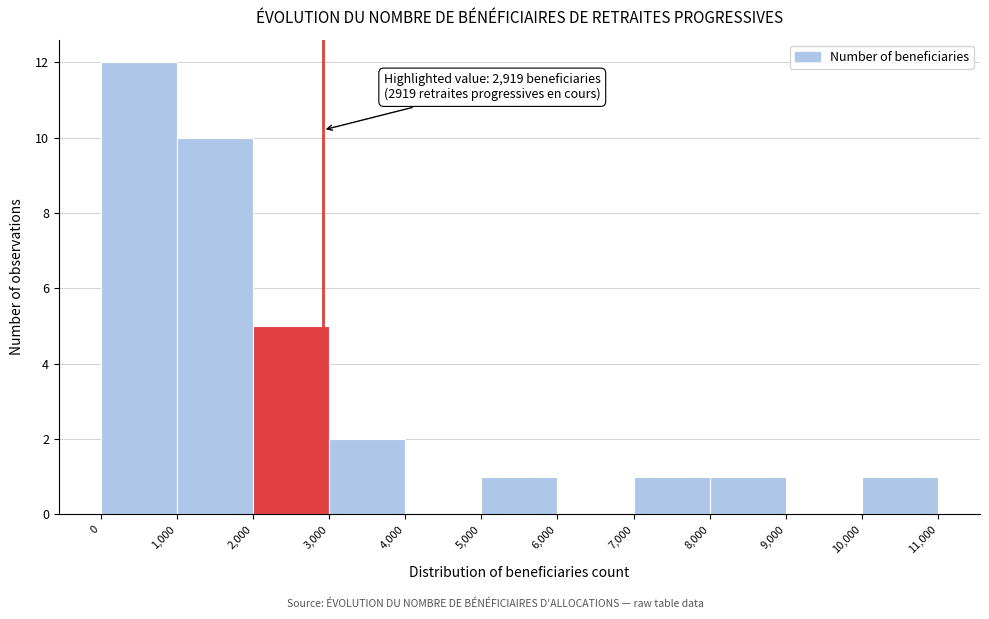

Which range on the x-axis has the tallest bar?

0 to 1,000